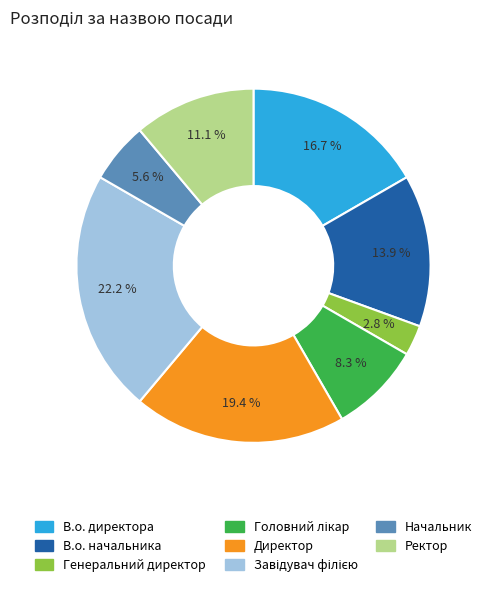

Is there a majority slice in this chart?

No